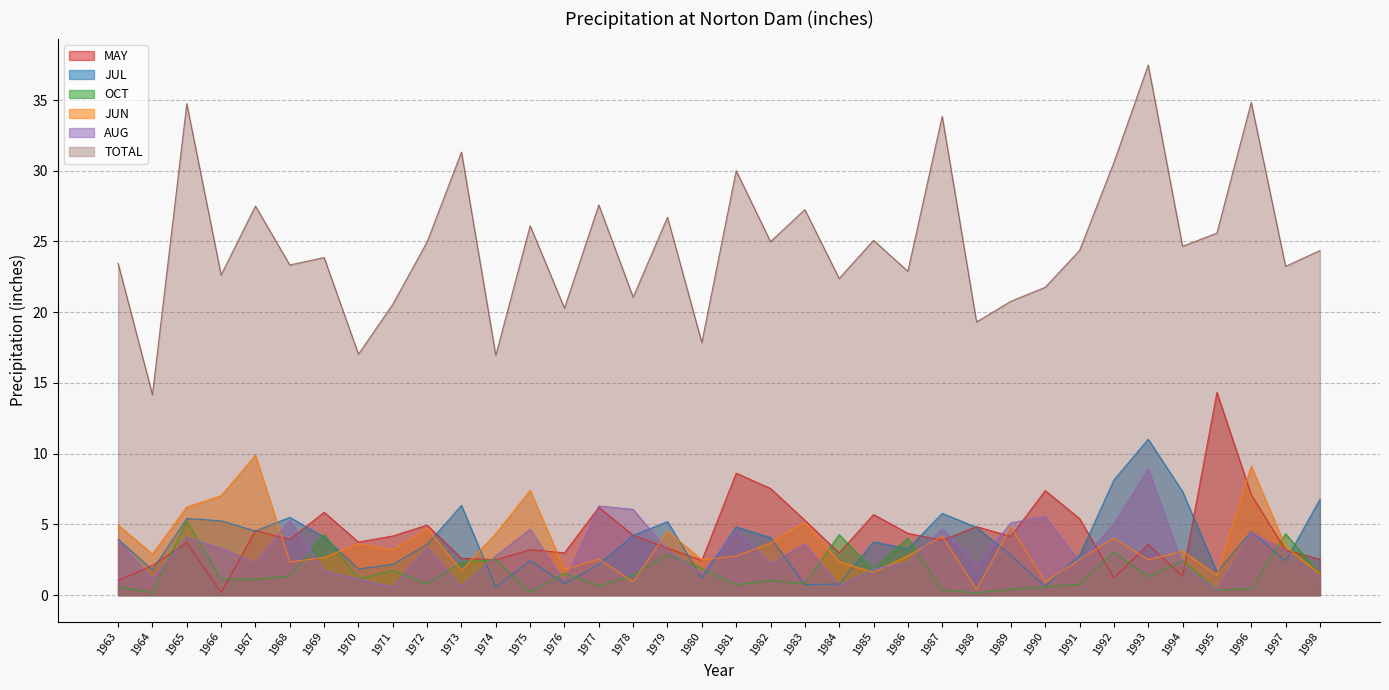

Which series has the widest spread of values?

TOTAL